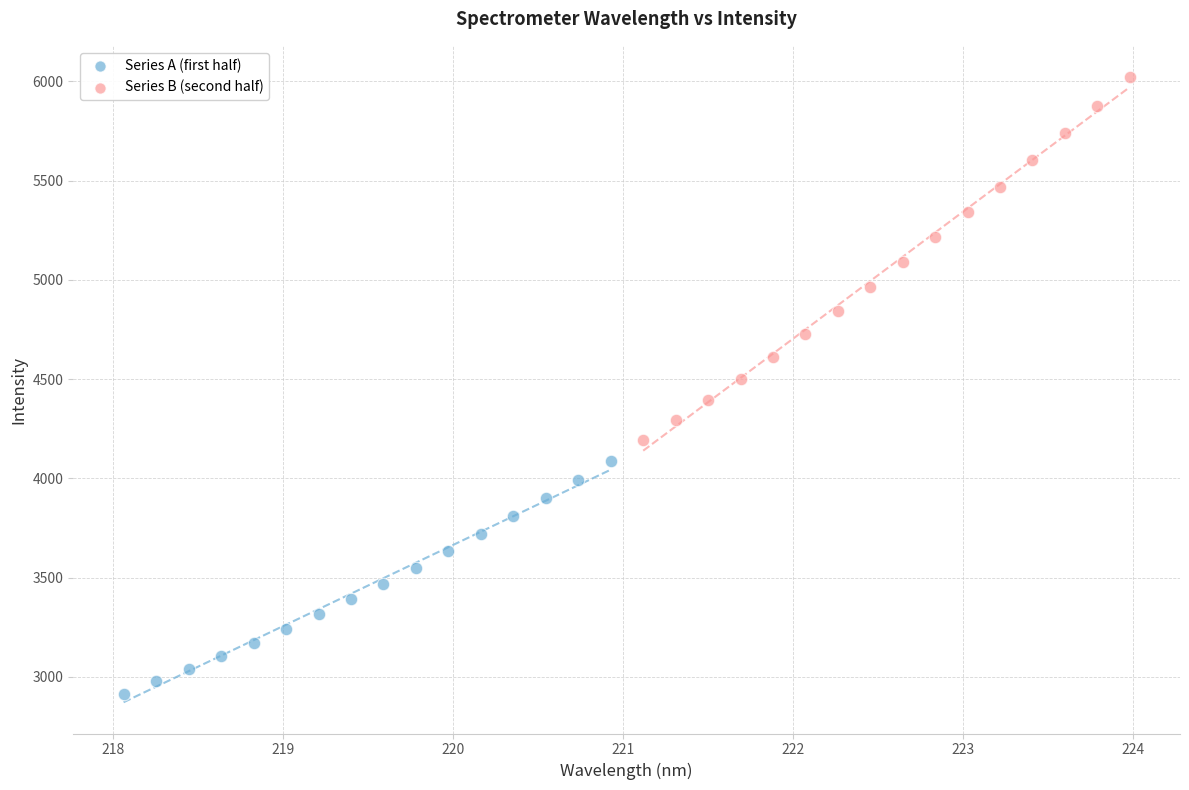

Which series contains the lowest Y value?

Series A (first half)